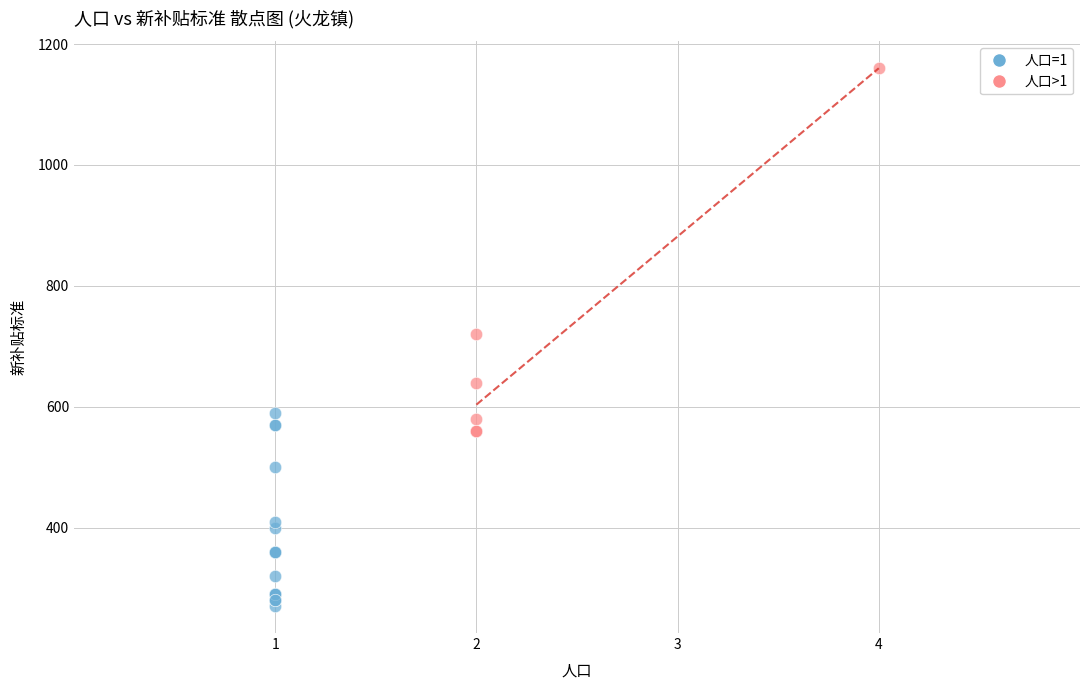

What are all the series names shown in the legend?

人口=1, 人口>1